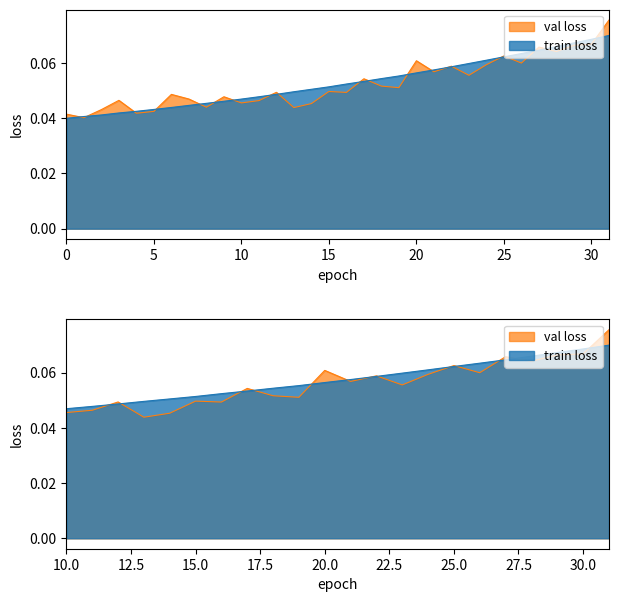

Count the values in the range 0 to 1.

32